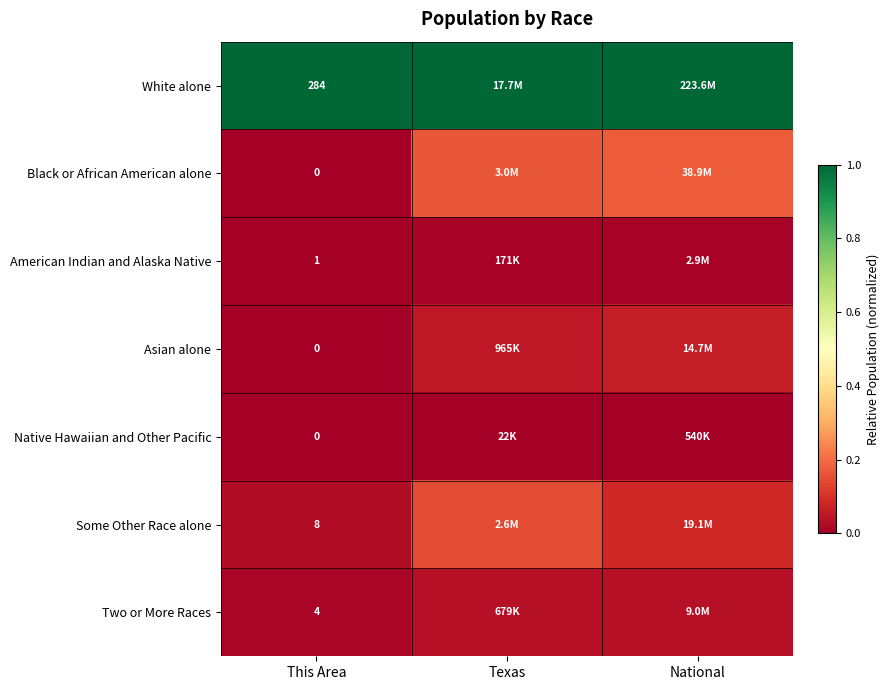

Count the Some Other Race alone values in the range 0 to 1.

3